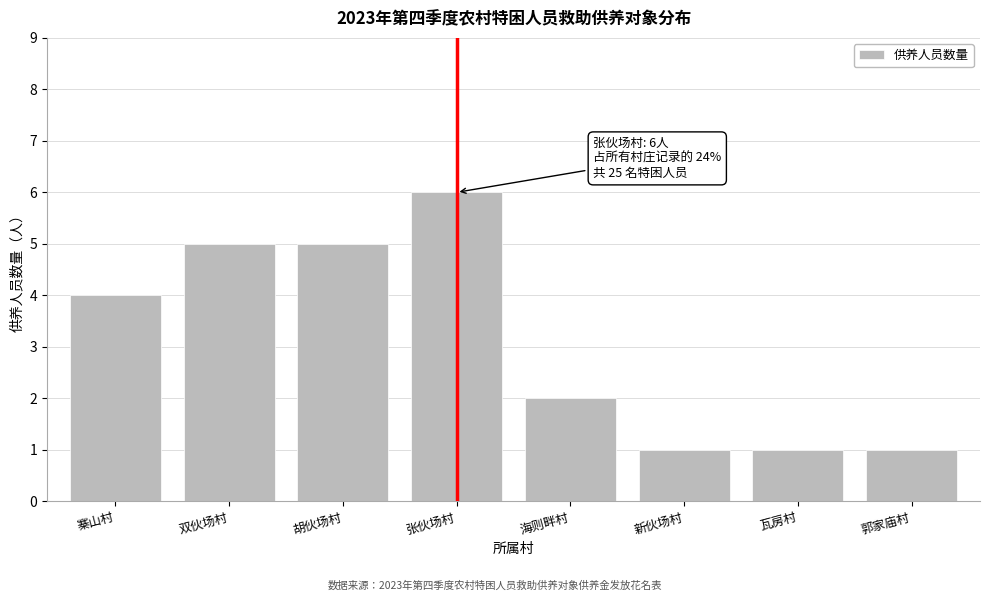

Reading left to right, list all the values displayed in this chart.

寨山村=4	双伙场村=5	胡伙场村=5	张伙场村=6	海则畔村=2	新伙场村=1	瓦房村=1	郭家庙村=1